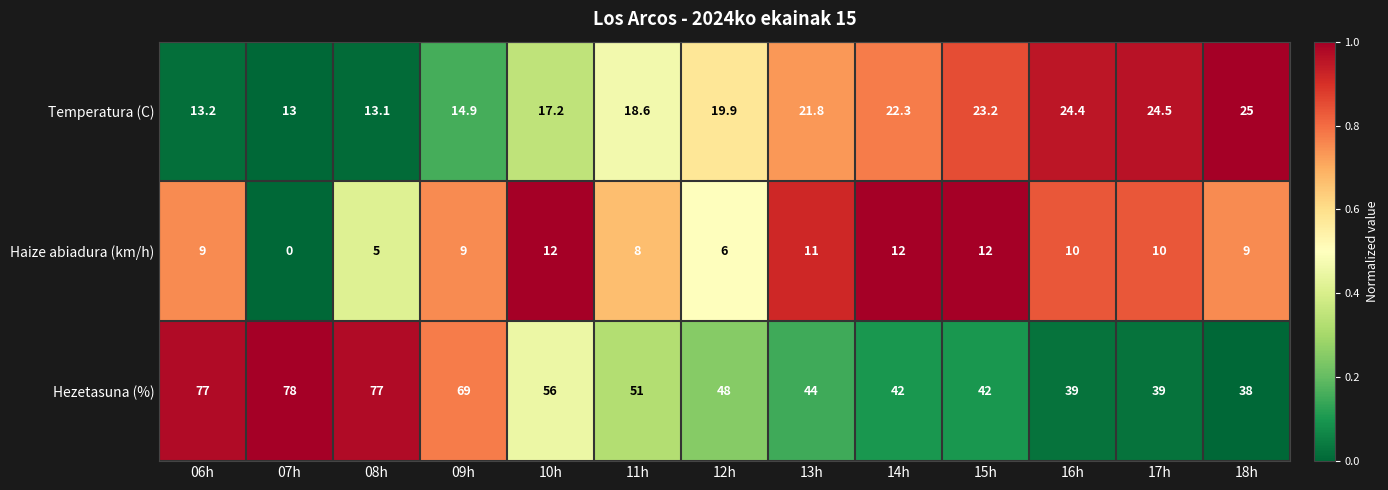

What is the total value across all series at 14h?

76.3